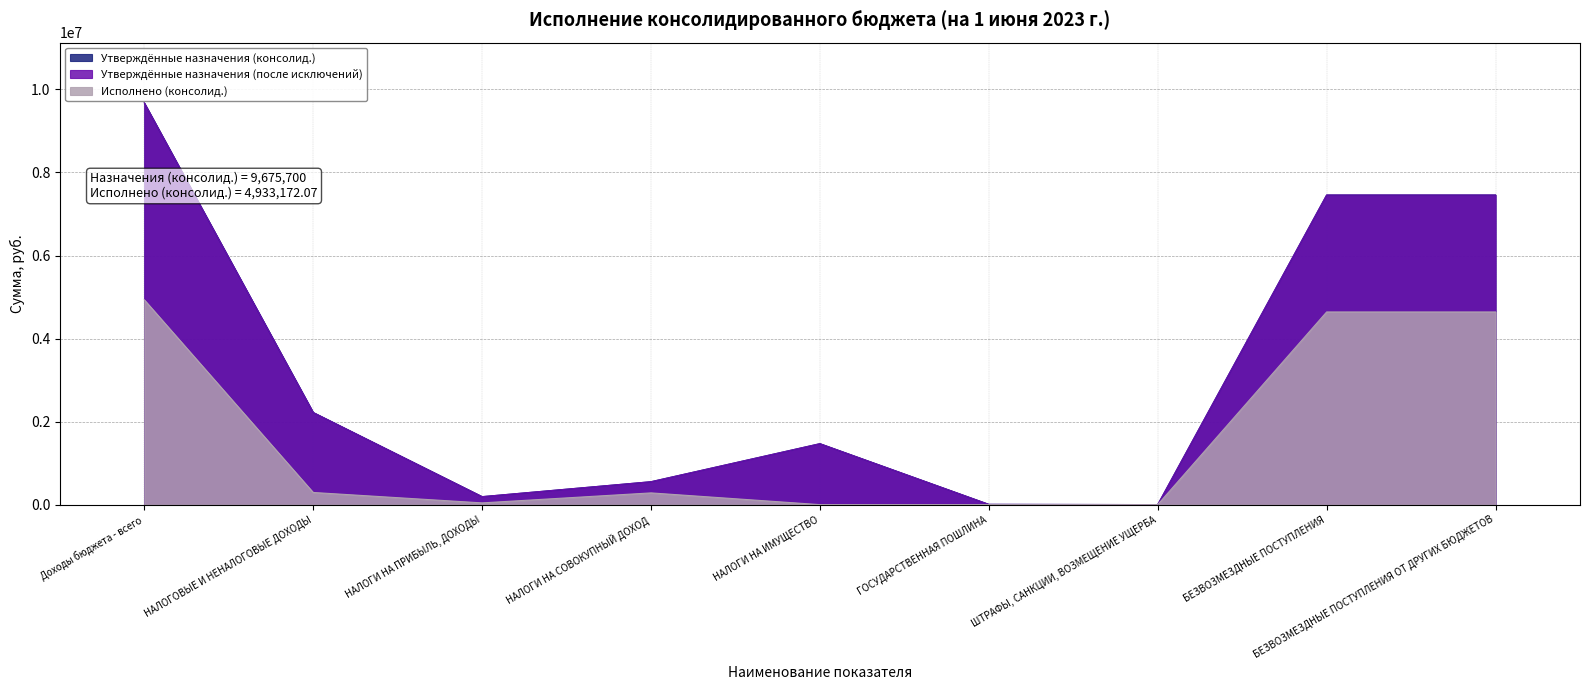

At which category is the sum across all series the highest?

Доходы бюджета - всего